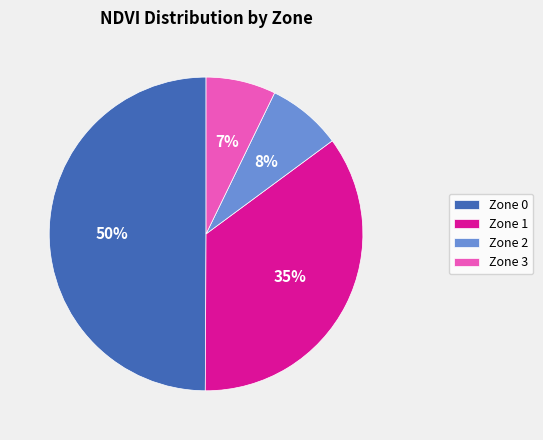

Does Zone 3 represent more than half of the total?

No